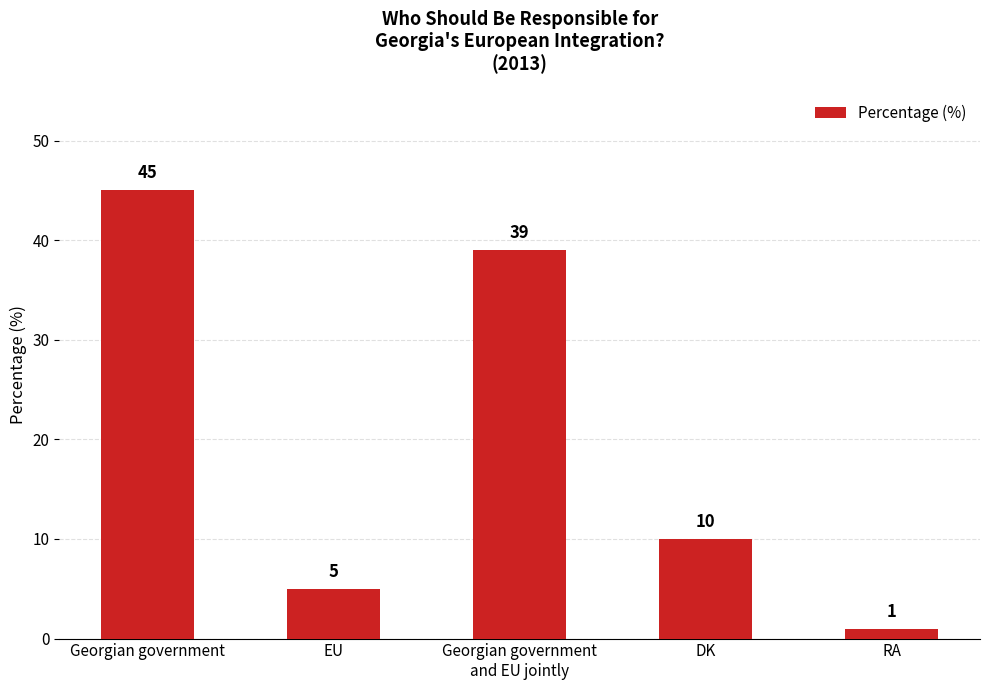

Is it true that the value at EU is 5?

True